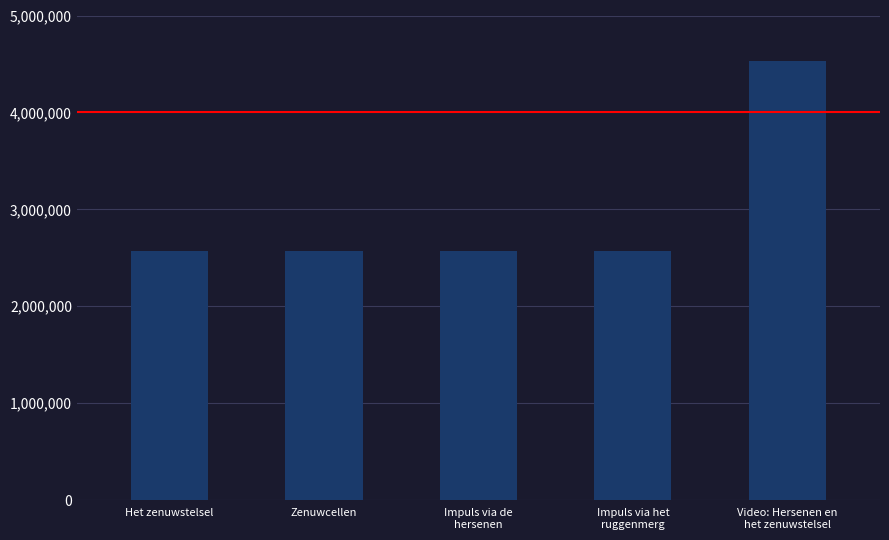

What is the value of the 4th bar from the left?

2571908